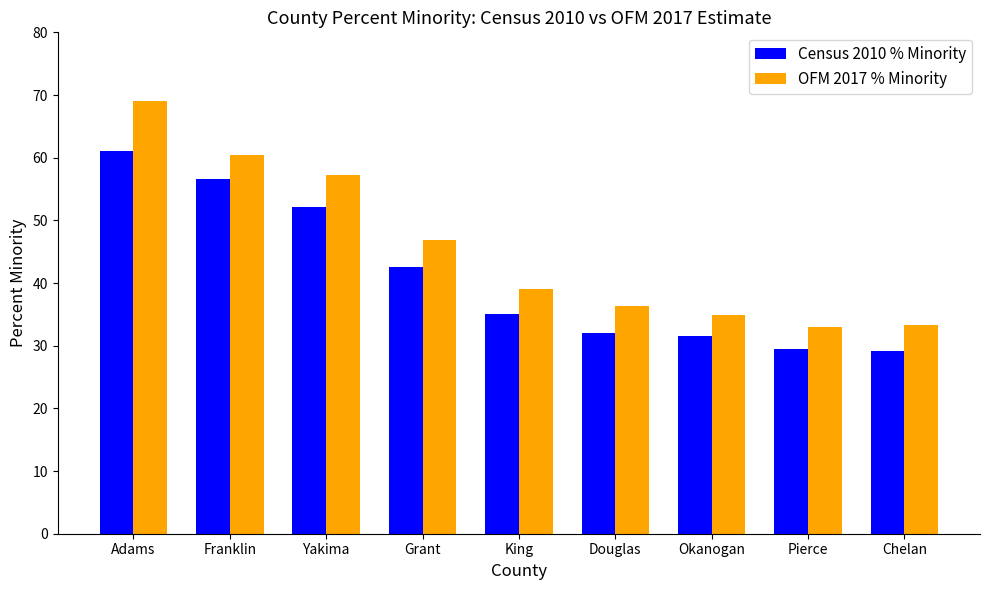

How many values in the OFM 2017 % Minority series are below 39?

4